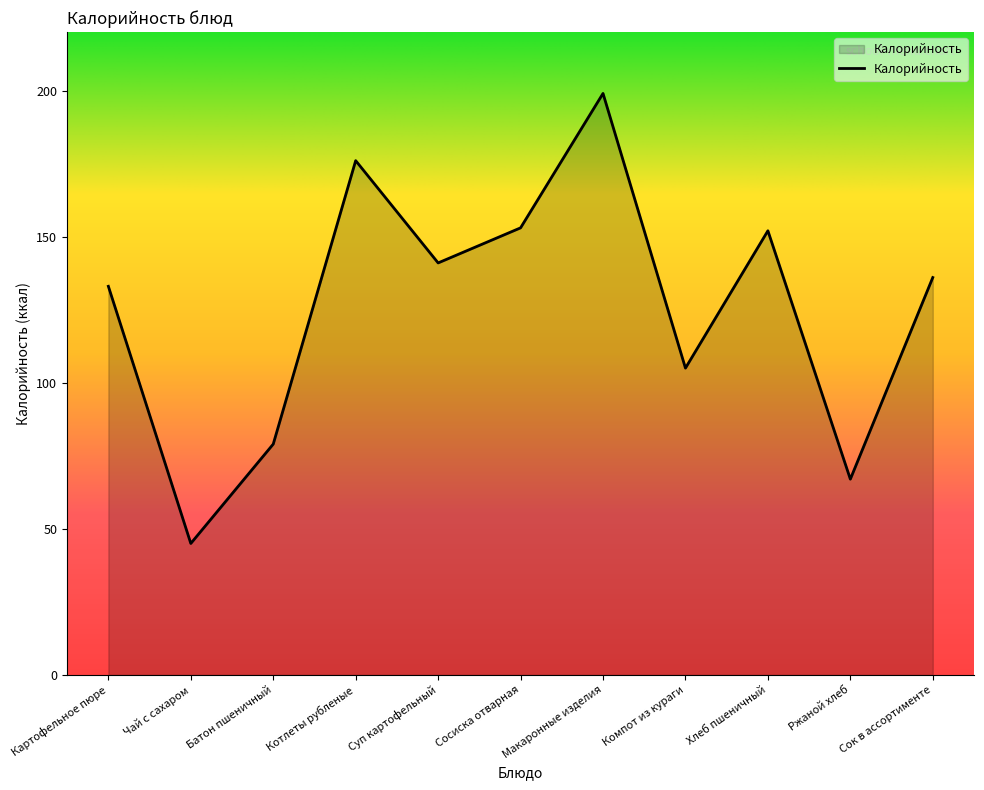

What is the difference between the maximum and minimum values?

154